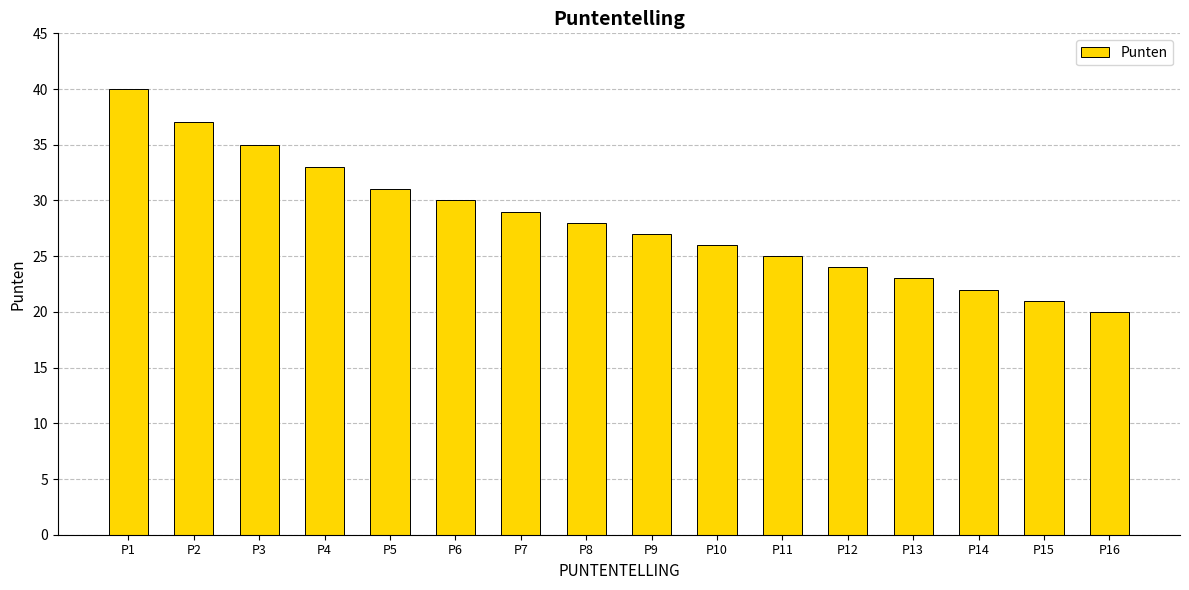

Does the chart contain any negative values?

No